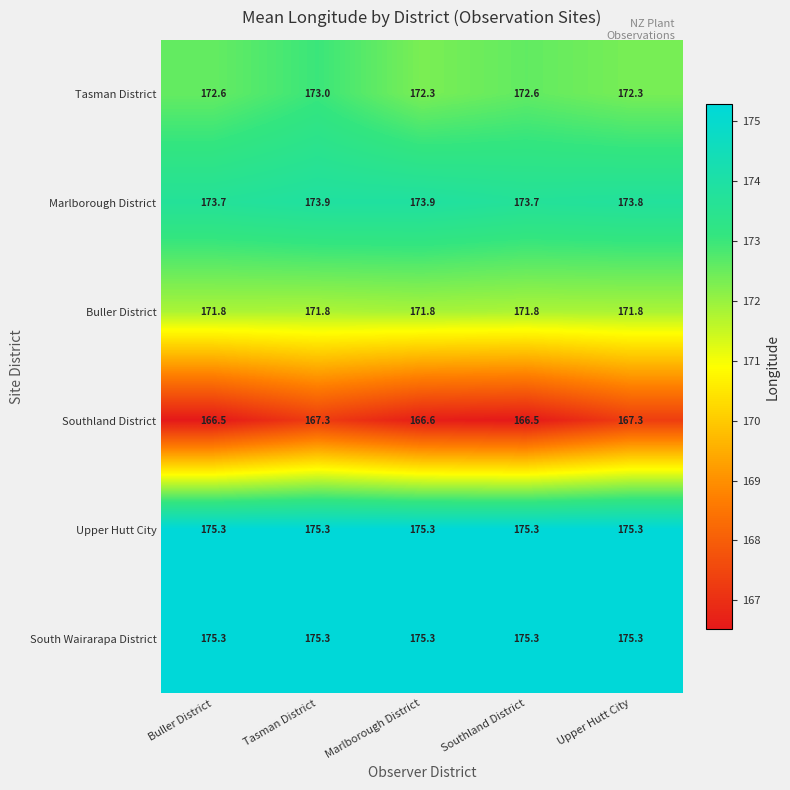

Reading left to right, transcribe all the data shown in this chart.

Tasman District: Buller District=172.6	Tasman District=173.0	Marlborough District=172.3	Southland District=172.6	Upper Hutt City=172.3
Marlborough District: Buller District=173.7	Tasman District=173.9	Marlborough District=173.9	Southland District=173.7	Upper Hutt City=173.8
Buller District: Buller District=171.8	Tasman District=171.8	Marlborough District=171.8	Southland District=171.8	Upper Hutt City=171.8
Southland District: Buller District=166.5	Tasman District=167.3	Marlborough District=166.6	Southland District=166.5	Upper Hutt City=167.3
Upper Hutt City: Buller District=175.3	Tasman District=175.3	Marlborough District=175.3	Southland District=175.3	Upper Hutt City=175.3
South Wairarapa District: Buller District=175.3	Tasman District=175.3	Marlborough District=175.3	Southland District=175.3	Upper Hutt City=175.3